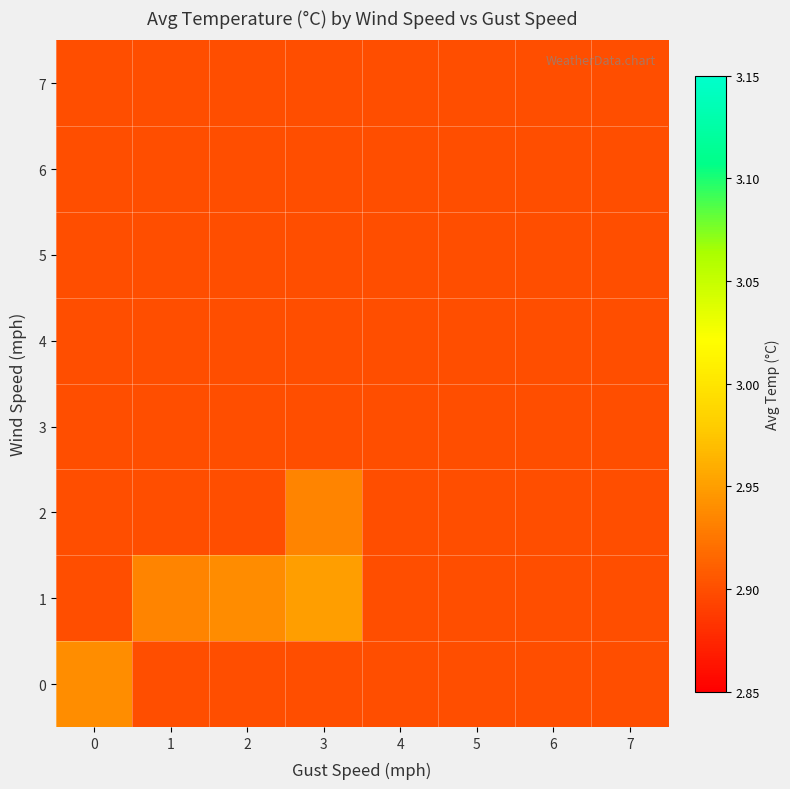

Reading right to left, extract all data points from this chart.

0: 7=2.9	6=2.9	5=2.9	4=2.9	3=2.9	2=2.9	1=2.9	0=2.9
1: 7=2.9	6=2.9	5=2.9	4=2.9	3=3.0	2=2.9	1=2.9	0=2.9
2: 7=2.9	6=2.9	5=2.9	4=2.9	3=2.9	2=2.9	1=2.9	0=2.9
3: 7=2.9	6=2.9	5=2.9	4=2.9	3=2.9	2=2.9	1=2.9	0=2.9
4: 7=2.9	6=2.9	5=2.9	4=2.9	3=2.9	2=2.9	1=2.9	0=2.9
5: 7=2.9	6=2.9	5=2.9	4=2.9	3=2.9	2=2.9	1=2.9	0=2.9
6: 7=2.9	6=2.9	5=2.9	4=2.9	3=2.9	2=2.9	1=2.9	0=2.9
7: 7=2.9	6=2.9	5=2.9	4=2.9	3=2.9	2=2.9	1=2.9	0=2.9